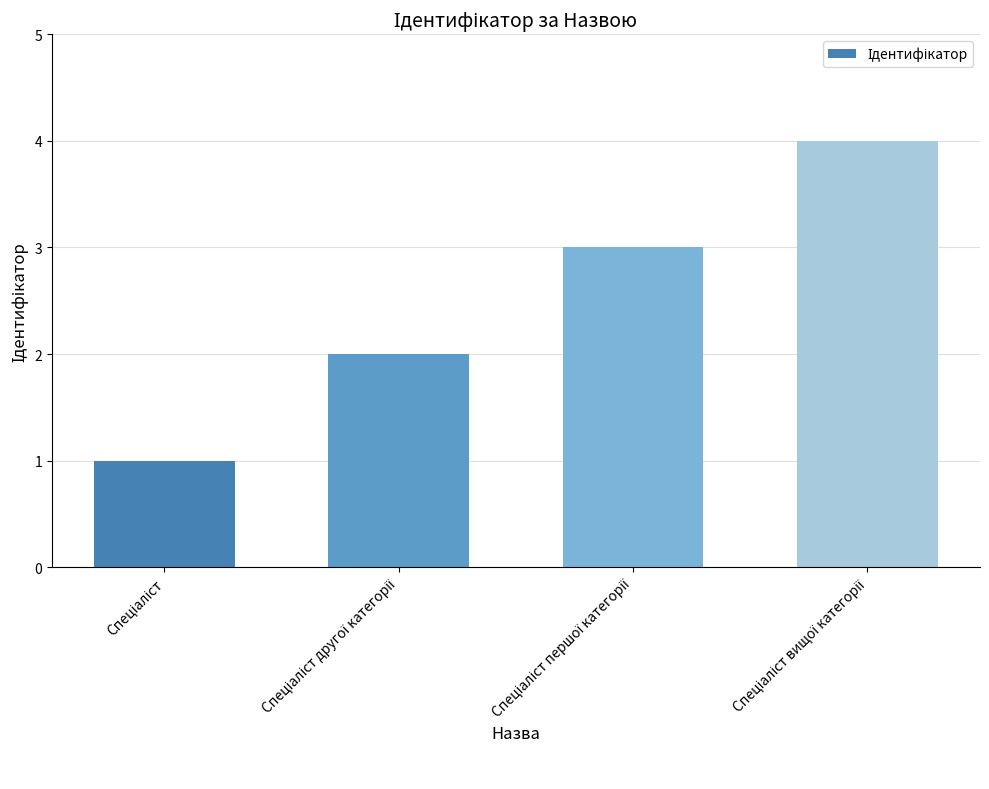

What is the difference between the maximum and minimum values?

3